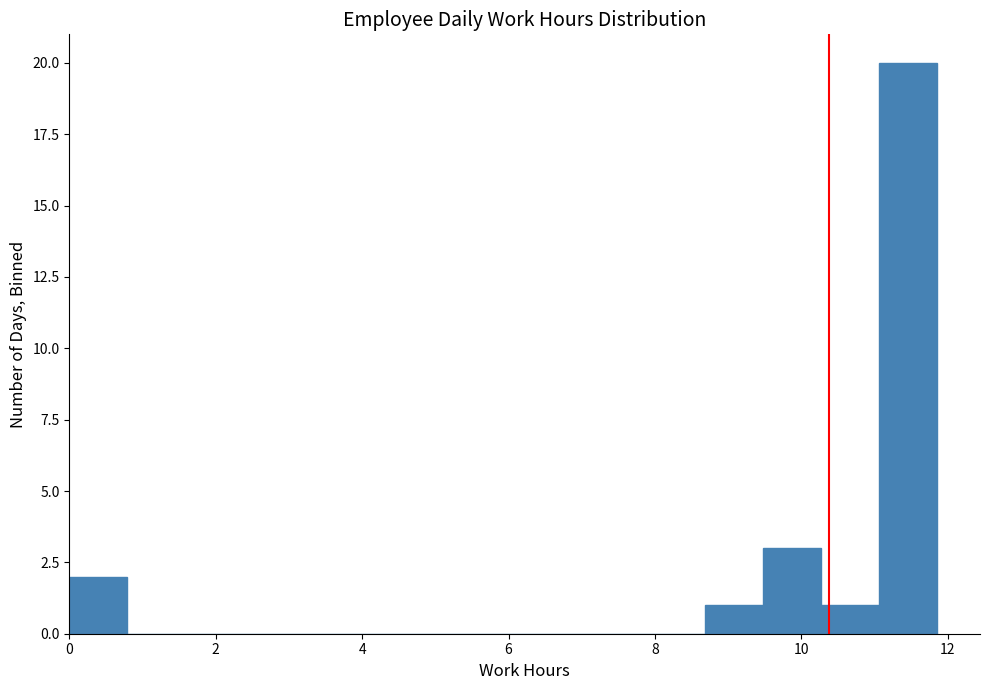

Read against the x-axis, roughly where is the centre of the tallest bar?

11.4